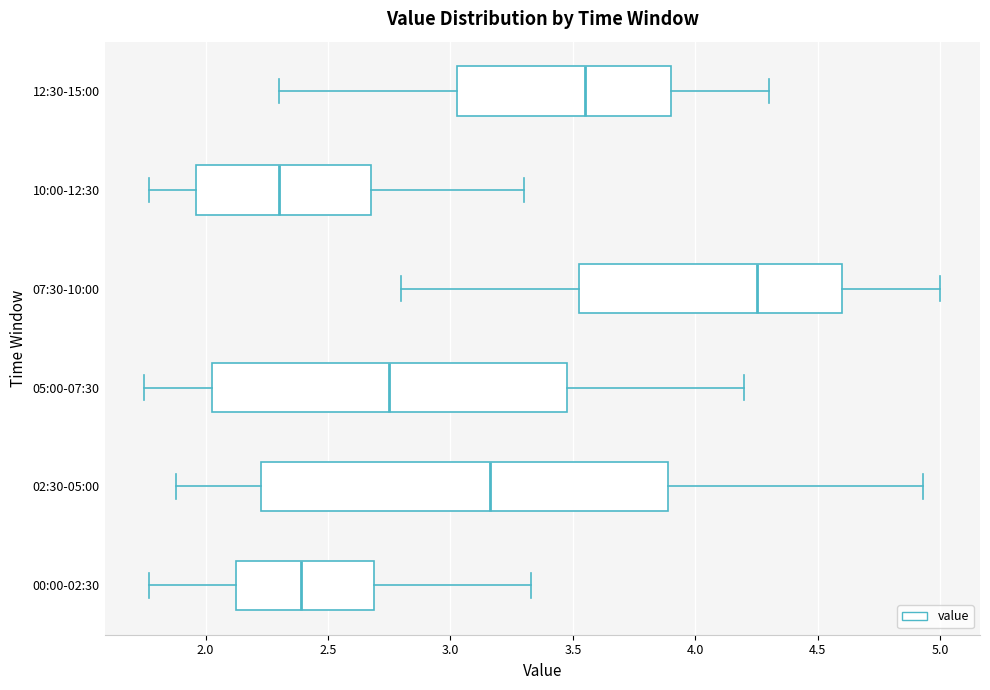

Comparing the boxes themselves (not the whiskers), which one is the widest?

02:30-05:00